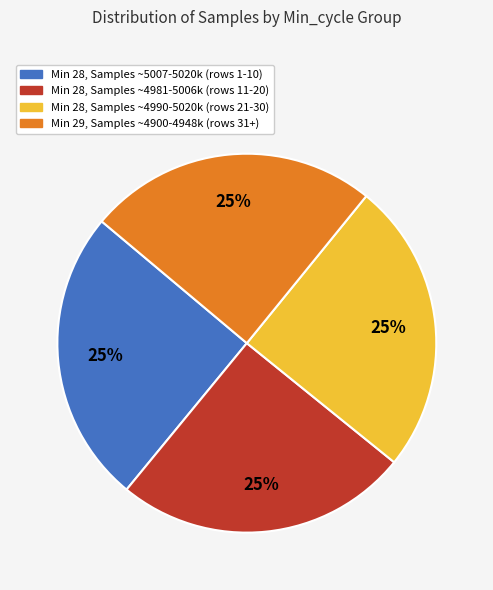

To the nearest percent, what is the average slice percentage?

25%